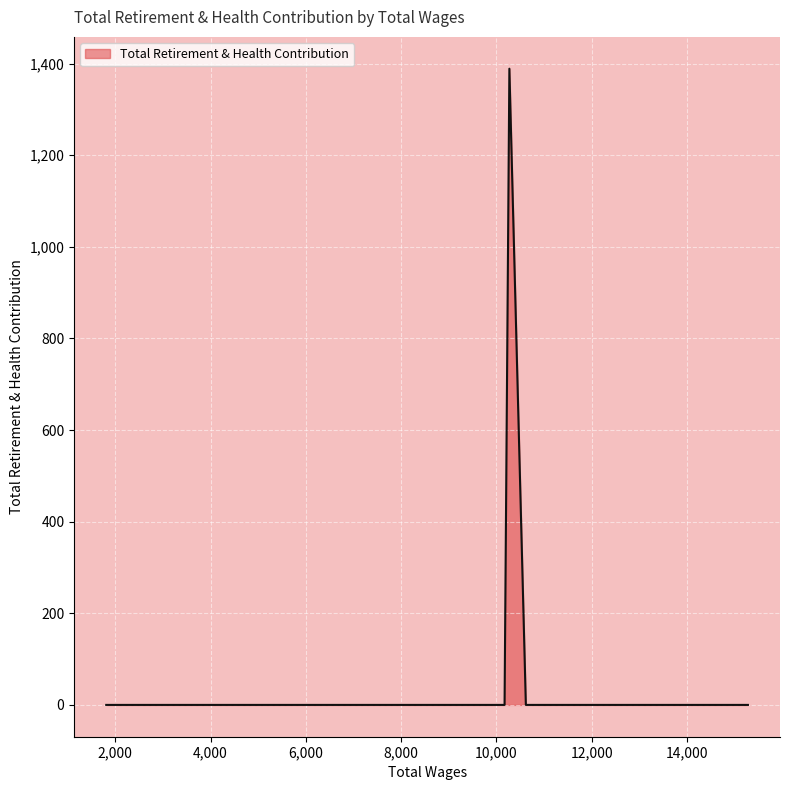

Which category has the lowest value across all series?

15283.0